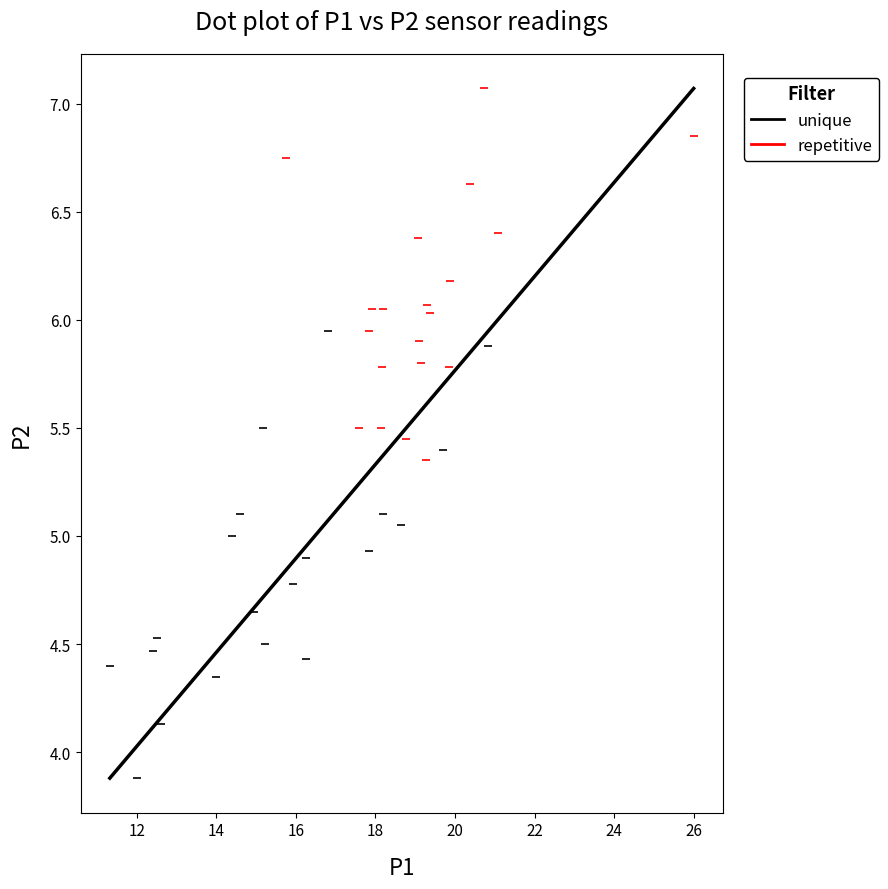

What are all the series names shown in the legend?

unique, repetitive